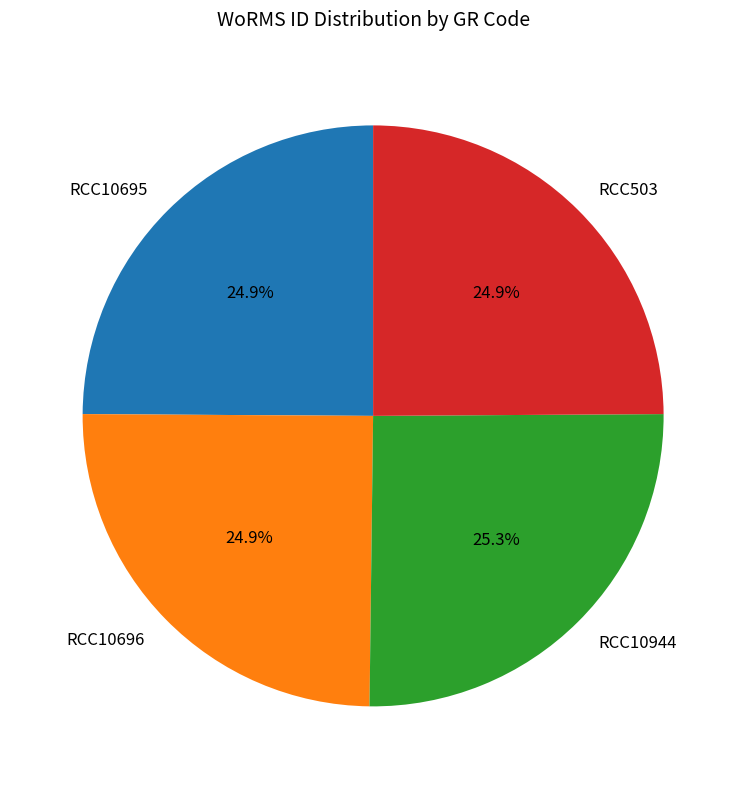

The RCC10695 slice represents 25% of the pie. True or false?

True